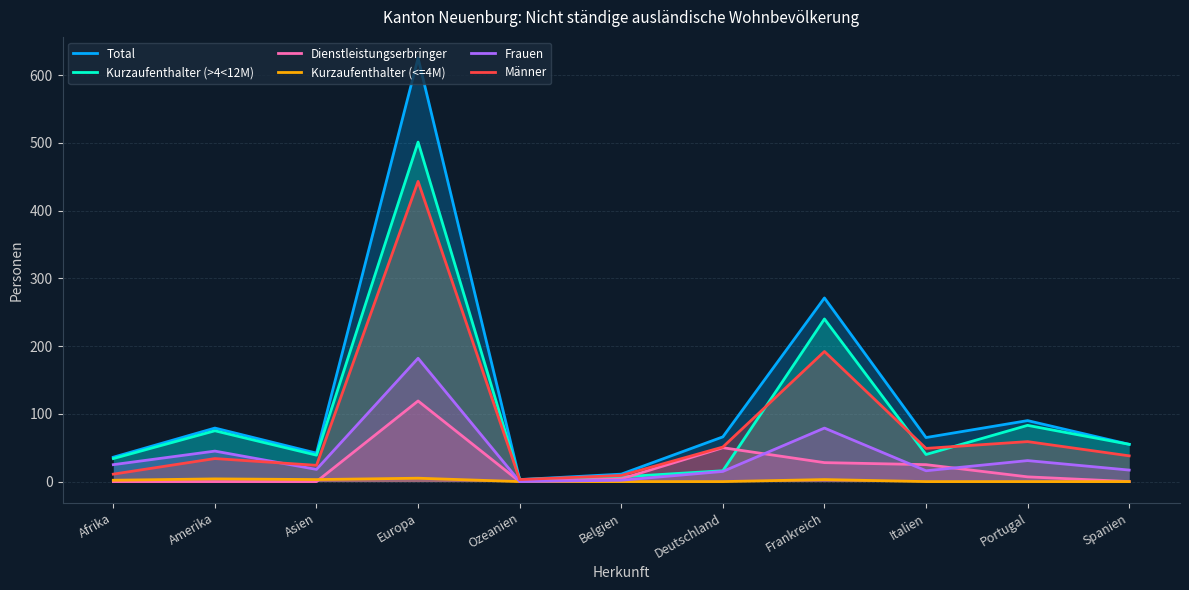

Reading left to right, what are all the values shown in this chart?

Total: 36	79	42	625	3	11	66	271	65	90	55
Kurzaufenthalter (>4<12M): 34	75	39	501	3	7	16	240	40	83	55
Dienstleistungserbringer: 0	0	0	119	0	4	50	28	25	7	0
Kurzaufenthalter (<=4M): 2	4	3	5	0	0	0	3	0	0	0
Frauen: 25	45	18	182	0	2	15	79	16	31	17
Männer: 11	34	24	443	3	9	51	192	49	59	38